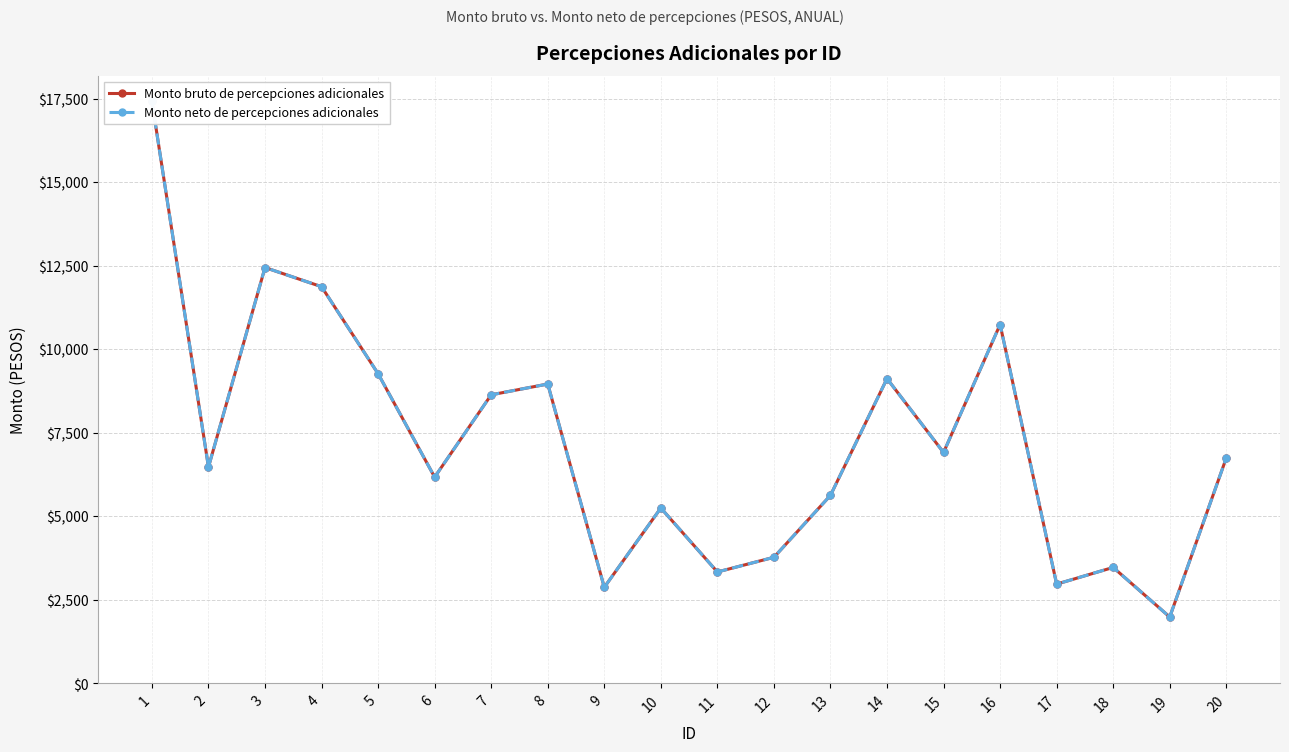

At which category does Monto neto de percepciones adicionales reach its first local valley?

2